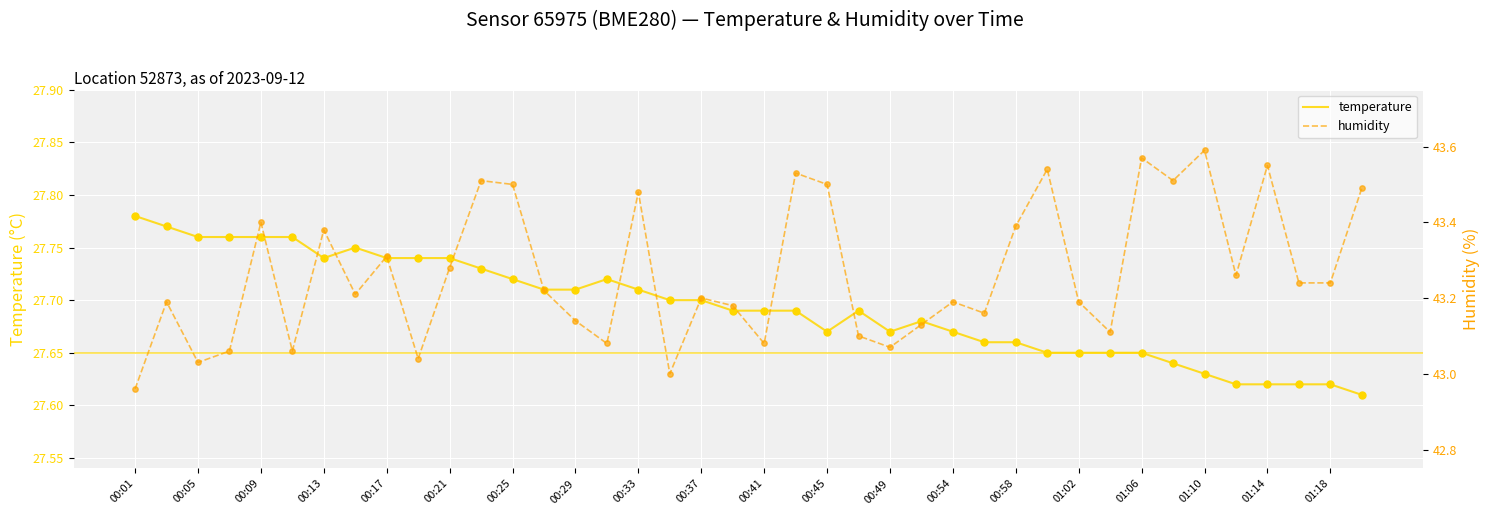

At which label does temperature reach its peak?

00:01